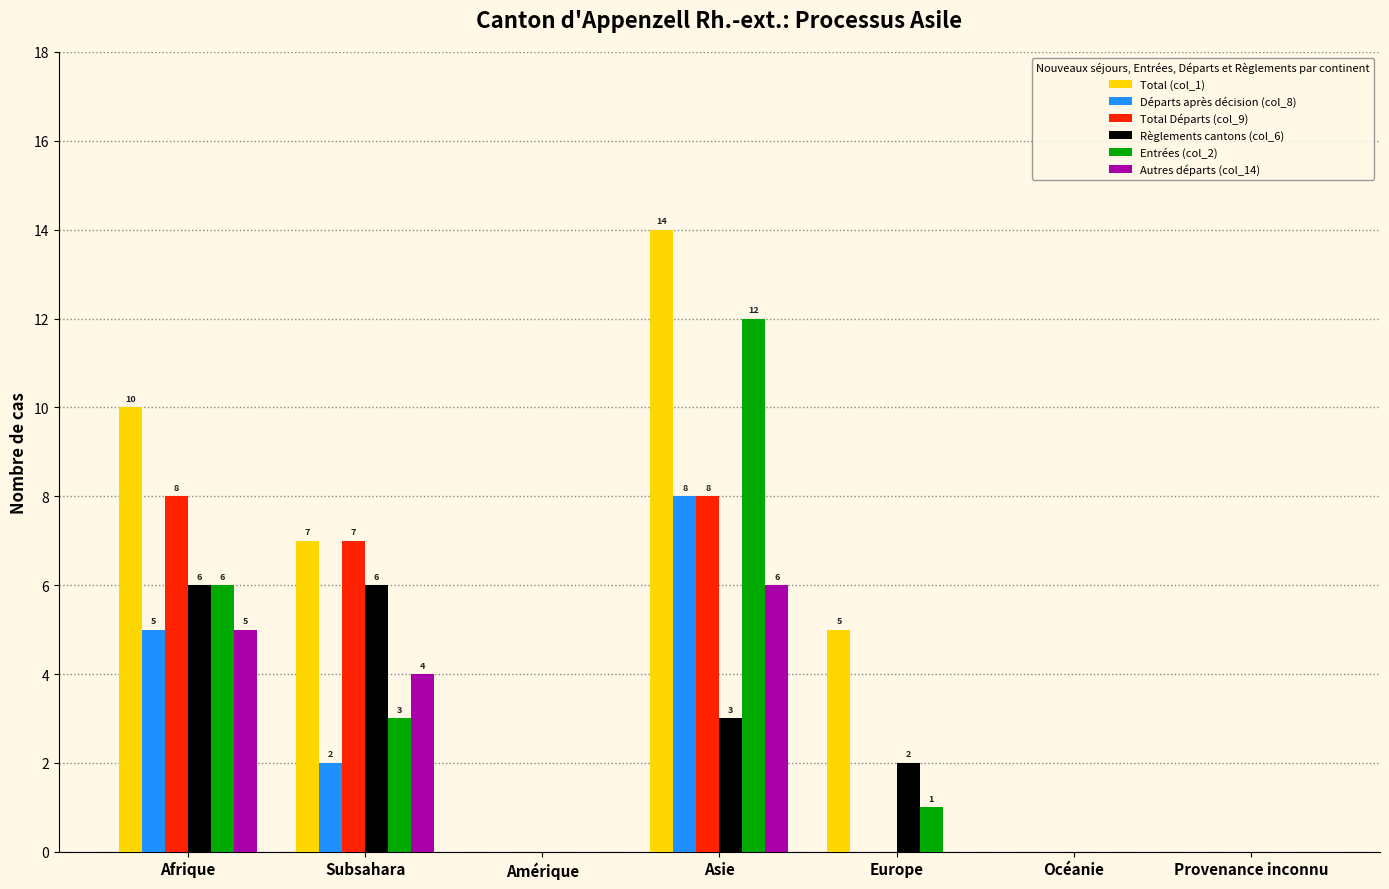

Which series changed the most between Europe and Océanie?

Total (col_1)